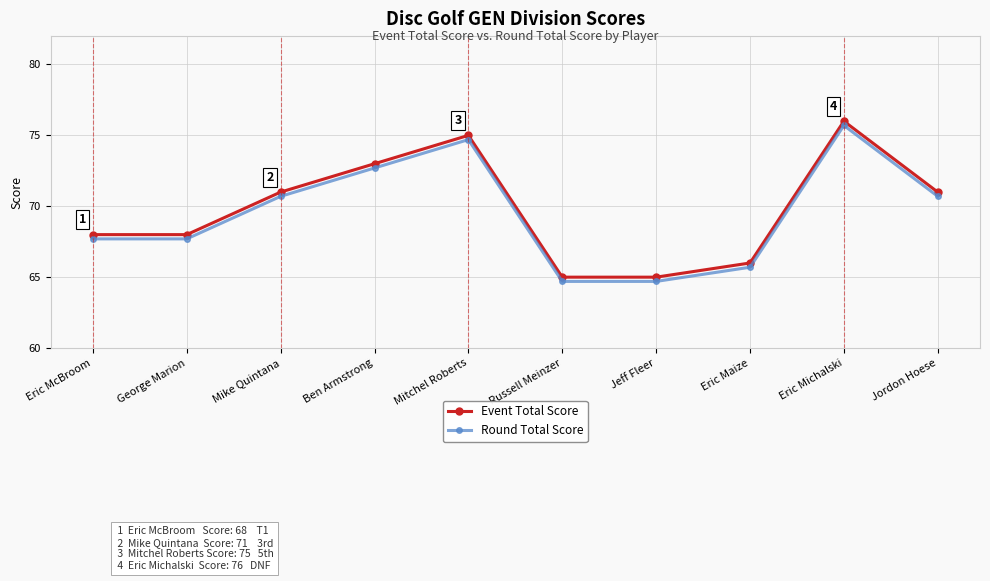

Reading left to right, list all the values displayed in this chart.

Event Total Score: 68.0	68.0	71.0	73.0	75.0	65.0	65.0	66.0	76.0	71.0
Round Total Score: 67.7	67.7	70.7	72.7	74.7	64.7	64.7	65.7	75.7	70.7